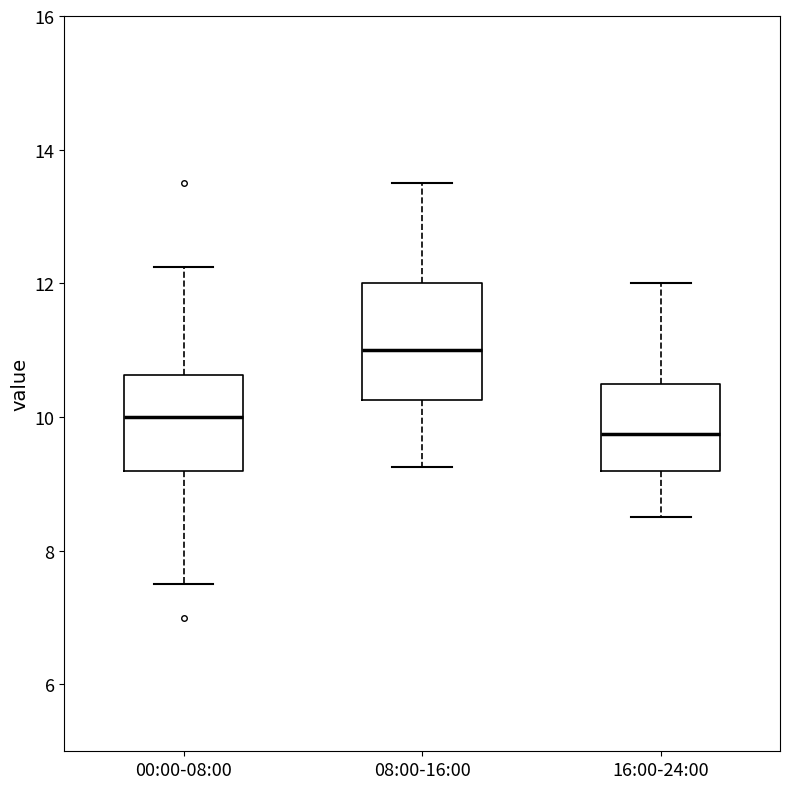

Which box is the tallest, from its lower edge to its upper edge?

08:00-16:00